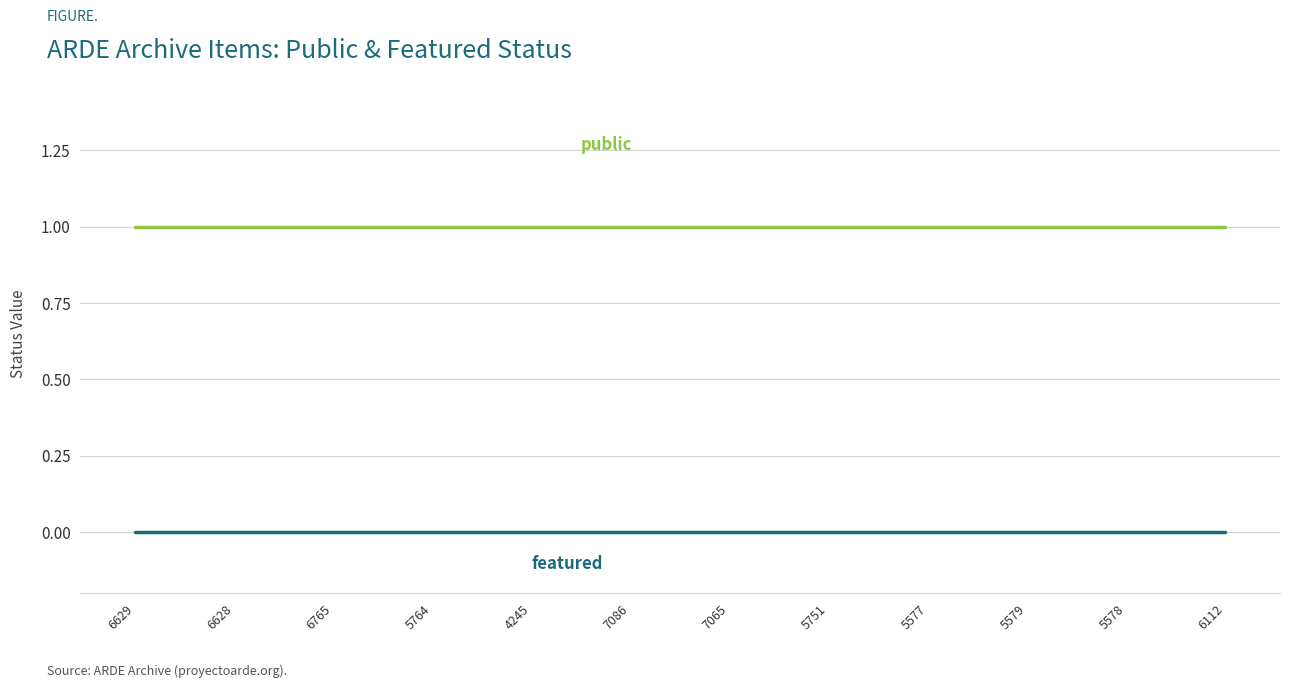

What position from the left is 5577?

9